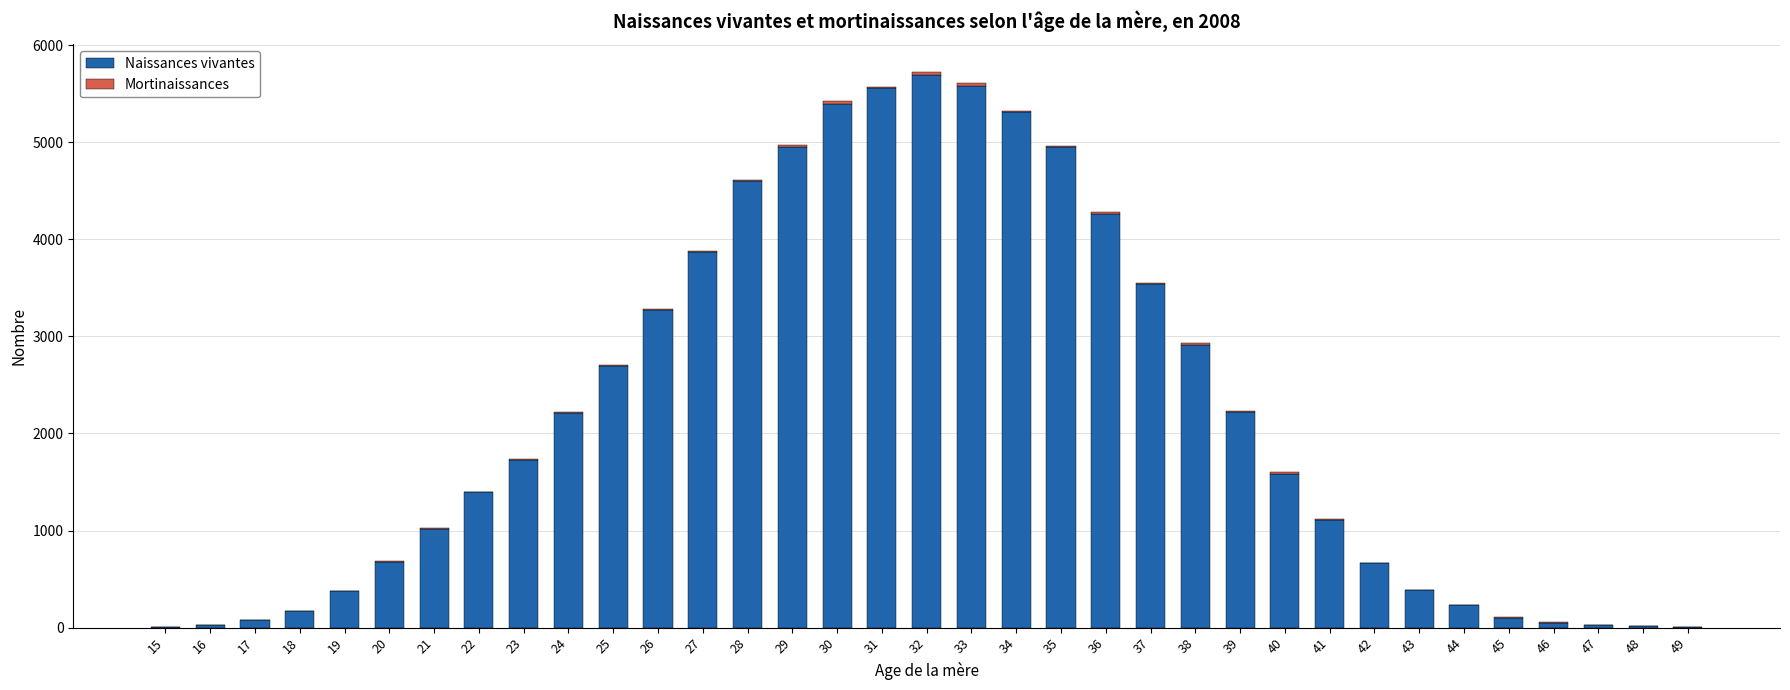

True or false: Naissances vivantes has a value of 518 at 39.

False